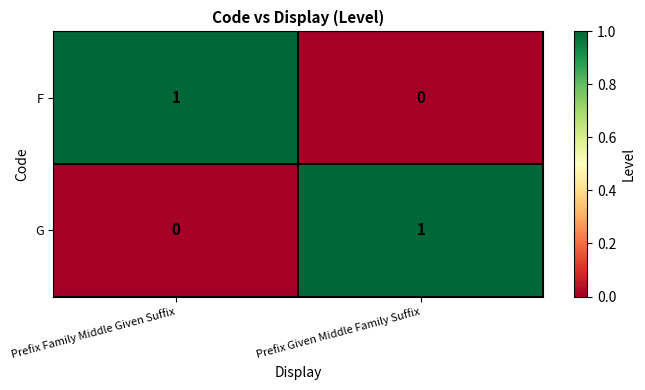

At which label is F closest to 0?

Prefix Given Middle Family Suffix